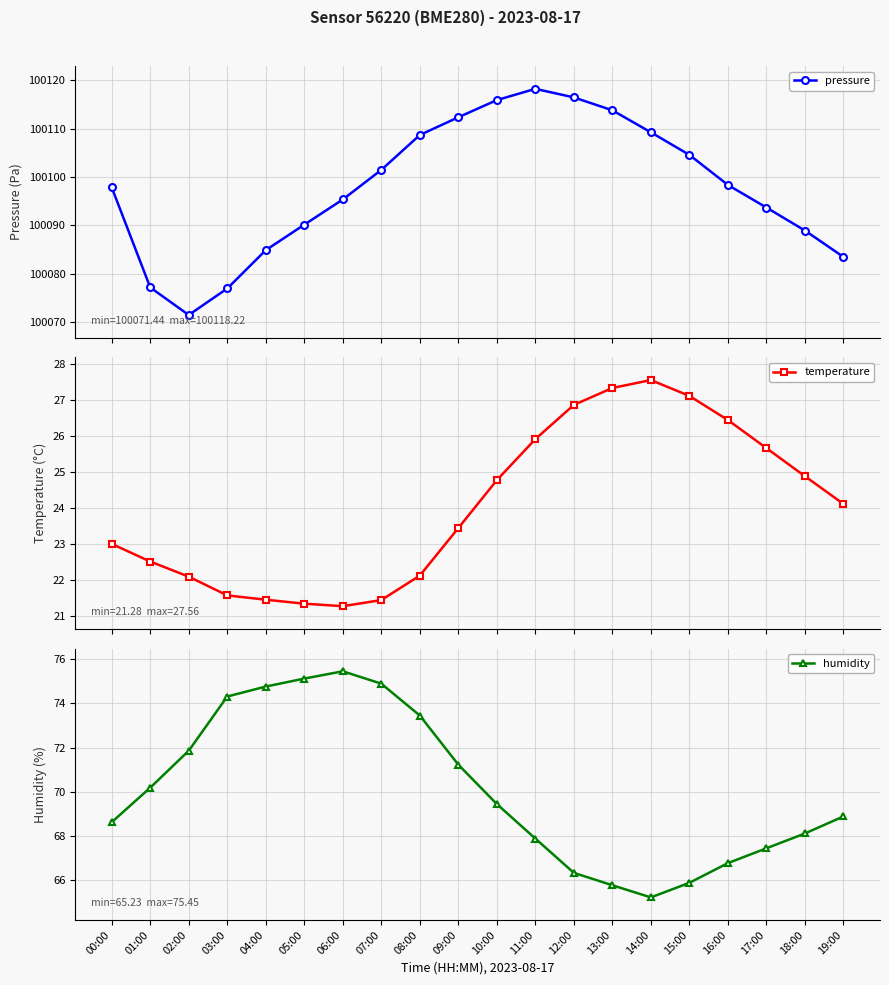

Where is pressure nearest to the value 100094?

17:00